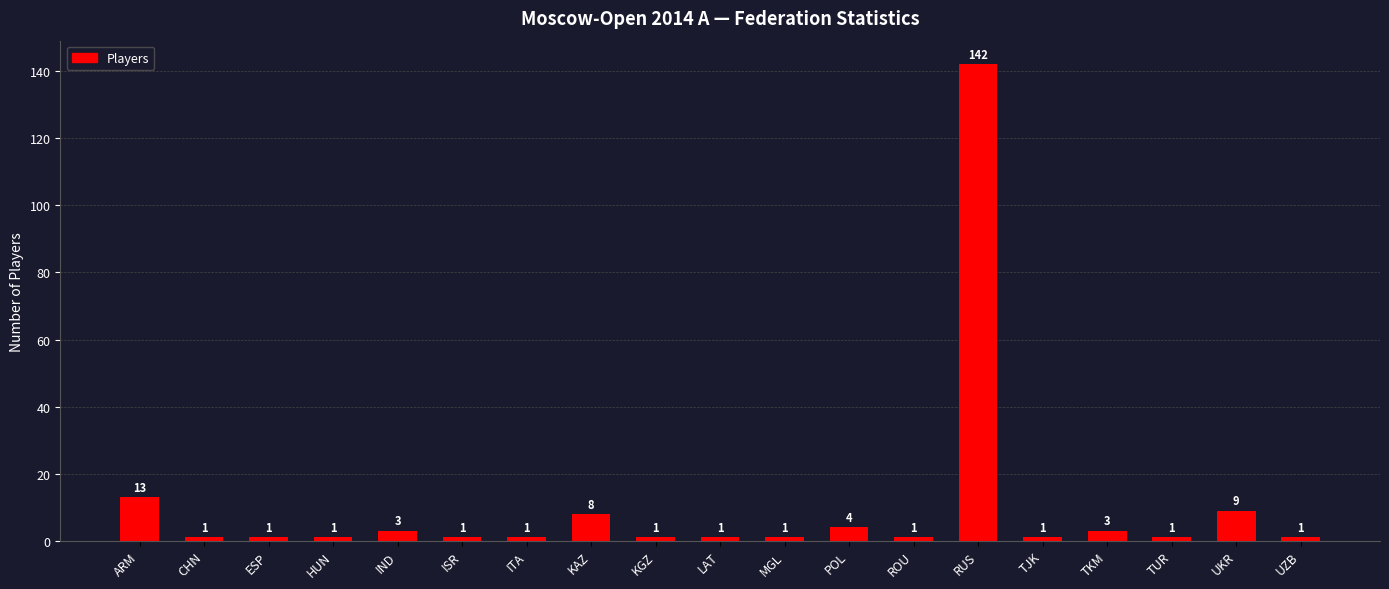

Reading left to right, transcribe all the data shown in this chart.

13	1	1	1	3	1	1	8	1	1	1	4	1	142	1	3	1	9	1